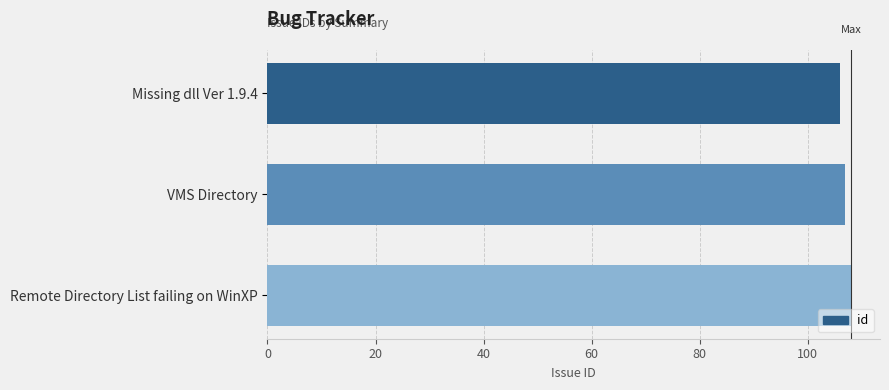

What is the average value?

107